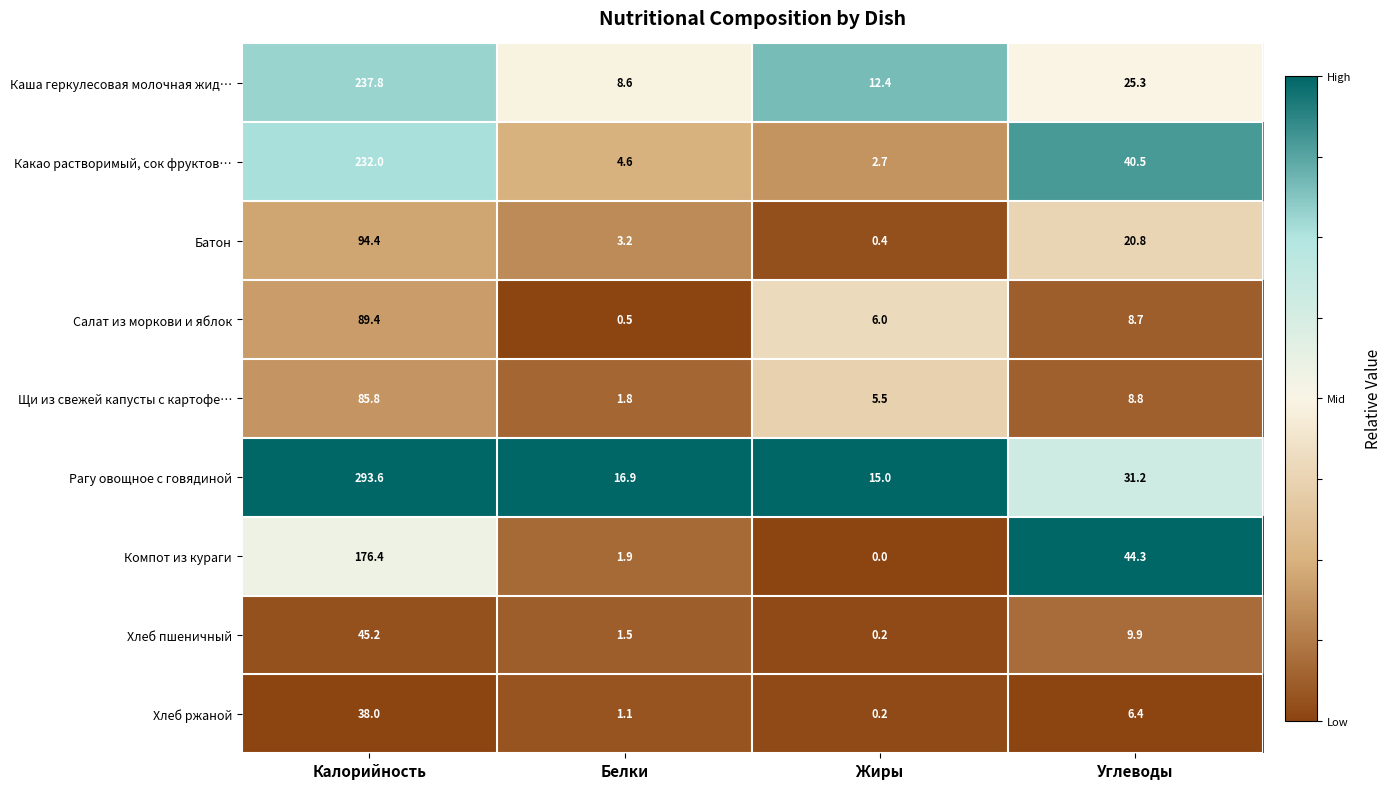

Between Калорийность and Белки, which series saw the biggest shift?

Рагу овощное с говядиной